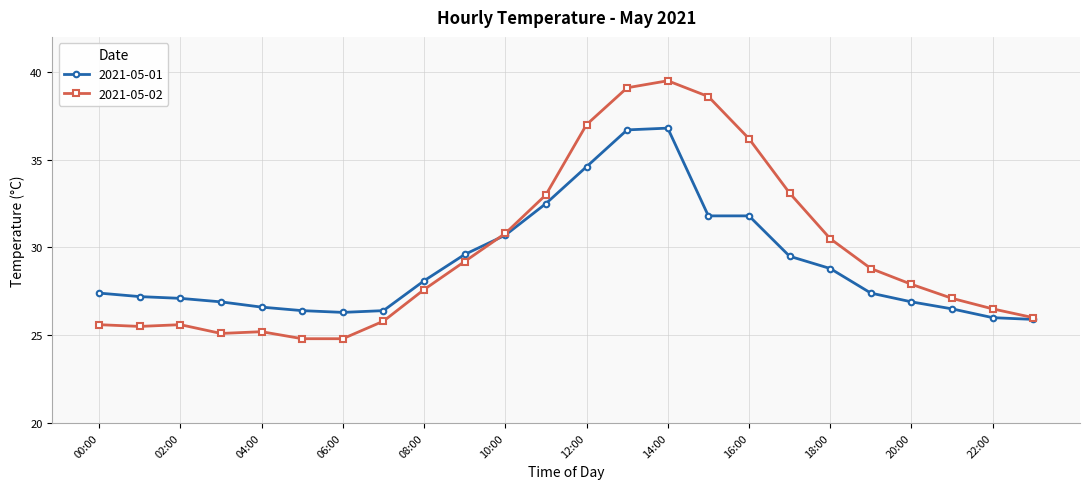

Which series has the widest spread of values?

2021-05-02